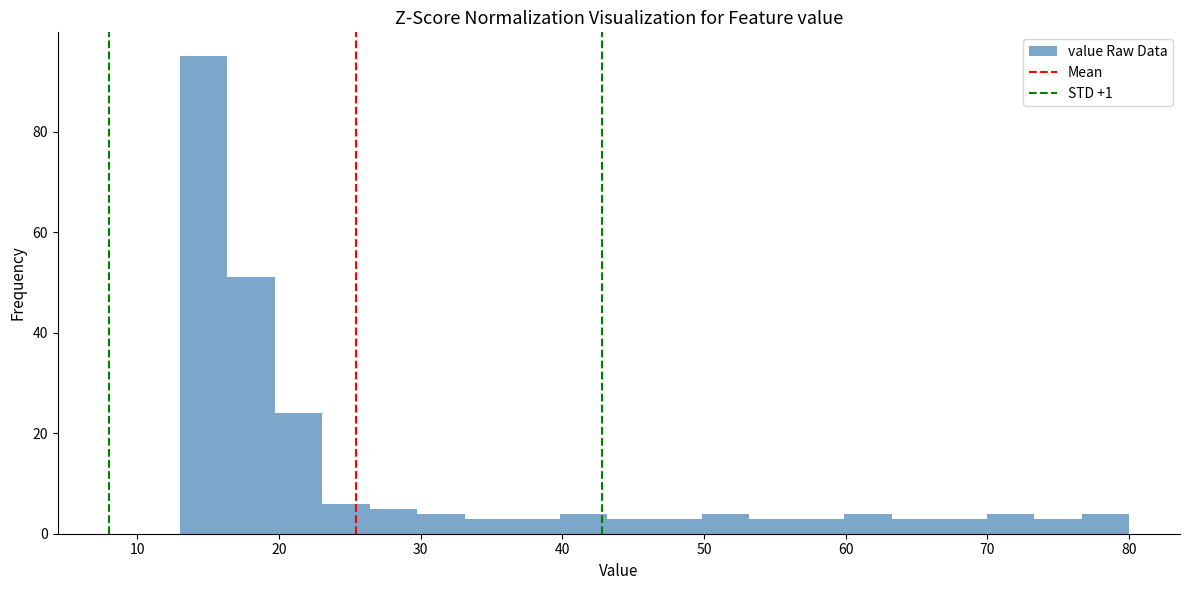

Around what value on the x-axis is the tallest bar? Give the approximate position of its centre, as read against the axis.

15